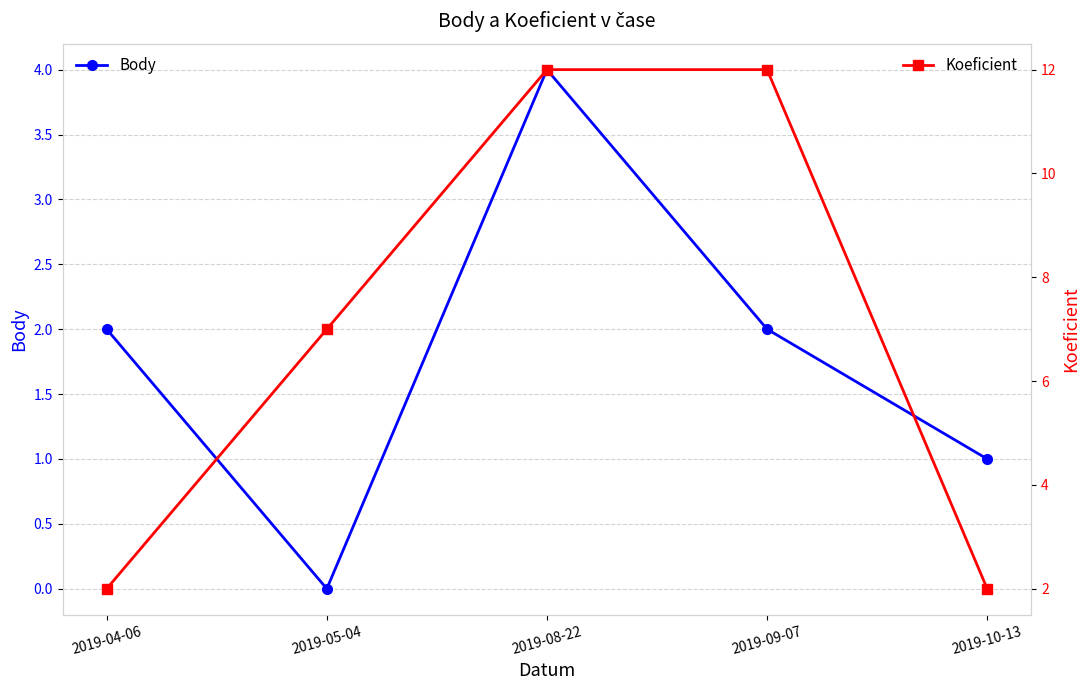

How many data points in Koeficient are above 7?

2